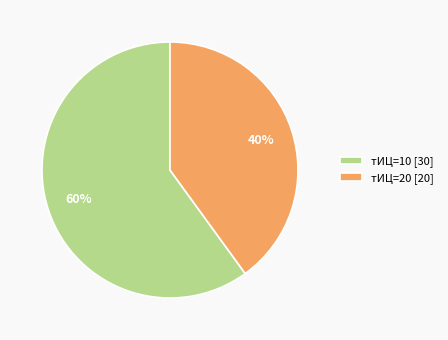

The тИЦ=10 [30] slice represents 71% of the pie. True or false?

False